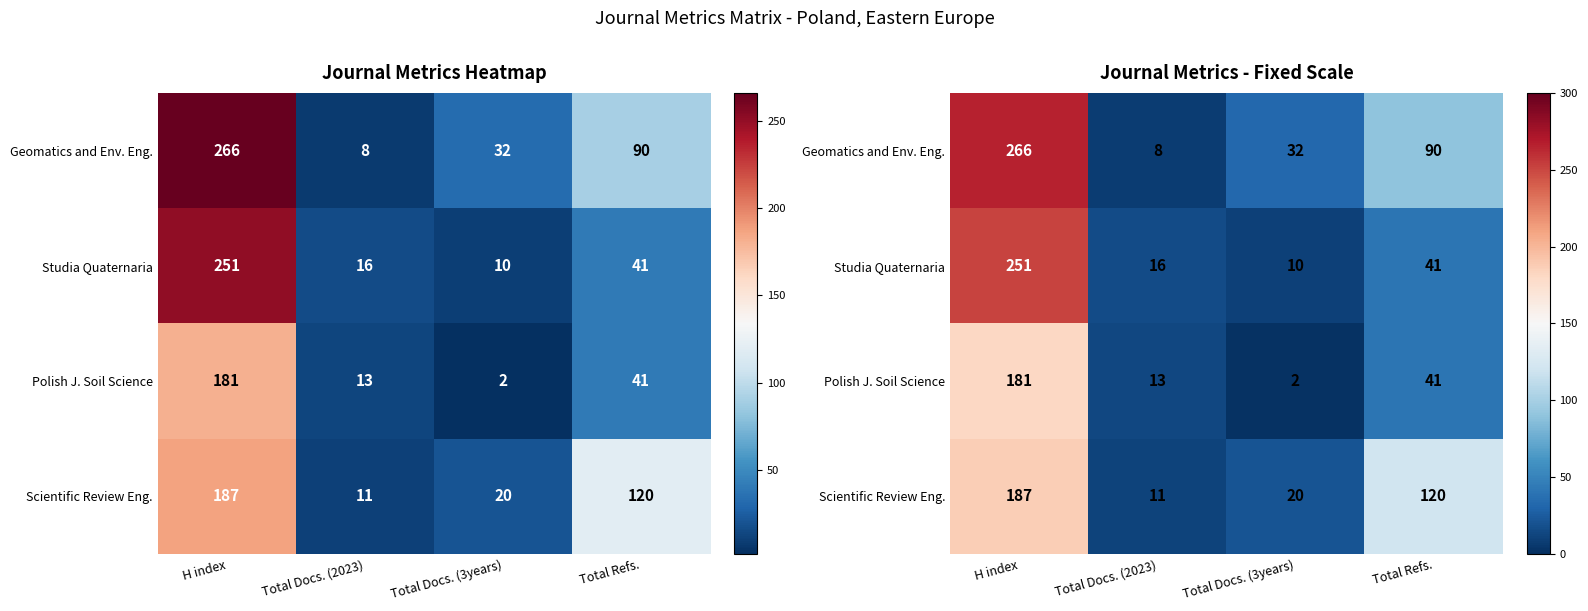

What is the highest value of the Studia Quaternaria series?

251